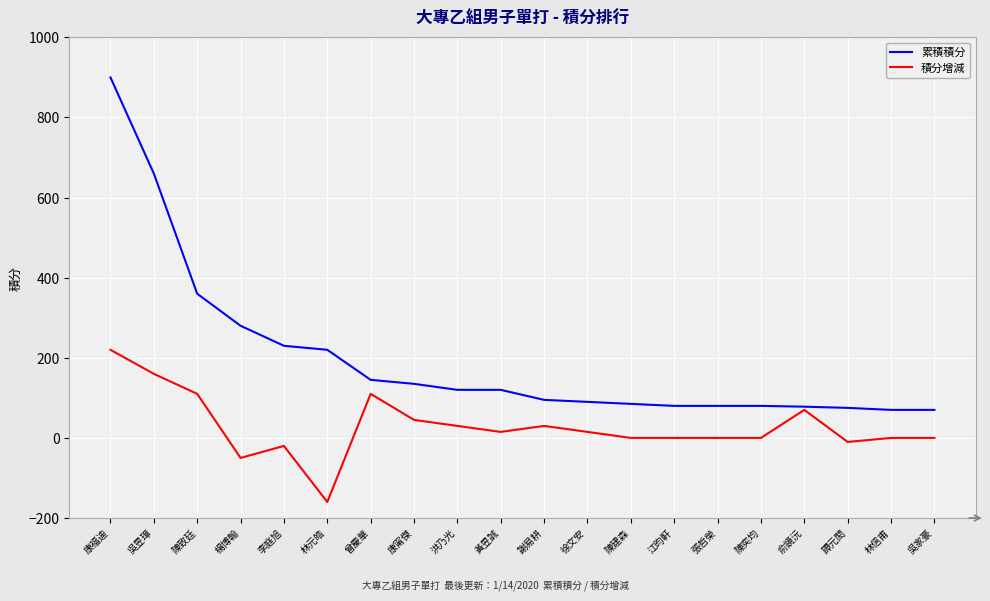

What is the smallest value displayed?

-160